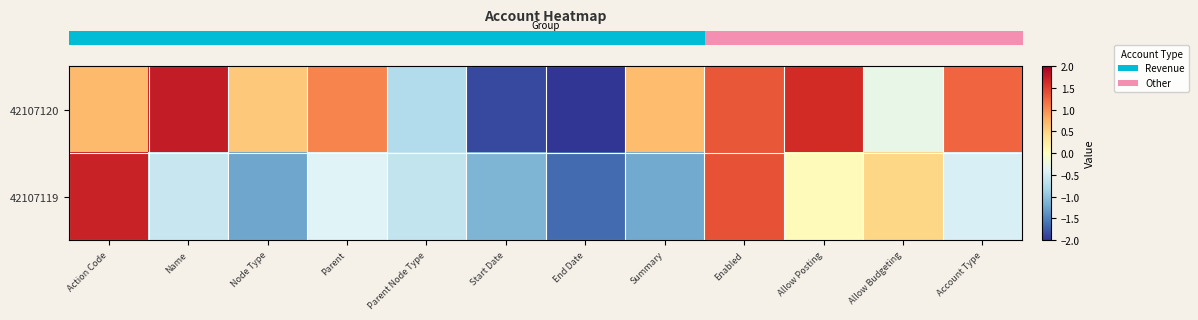

At how many categories does at least one series exceed -2?

12